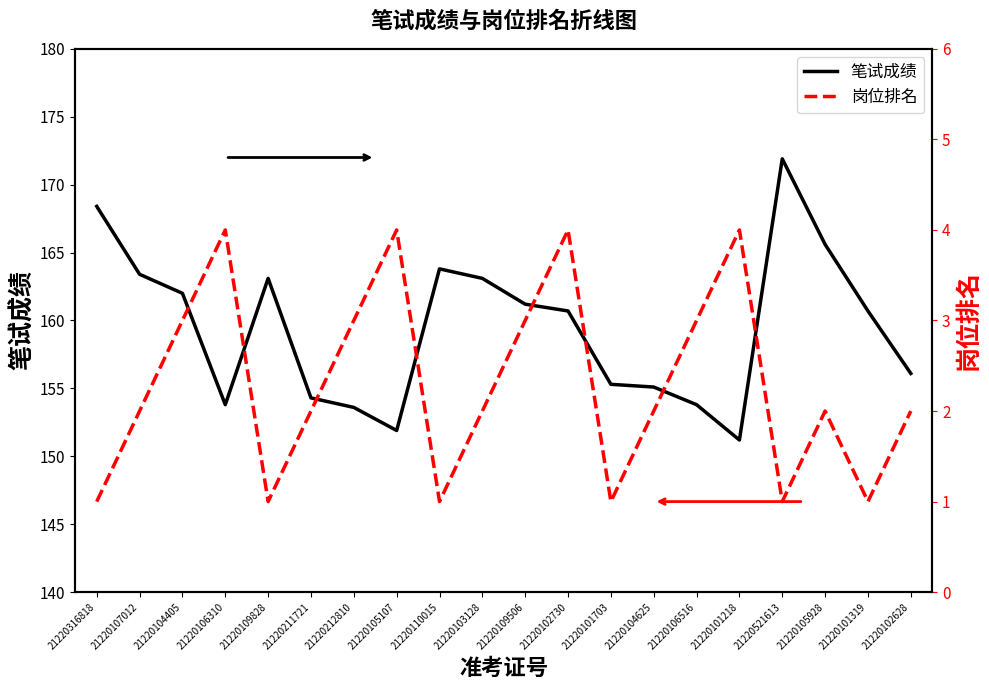

Reading right to left, transcribe all the data shown in this chart.

笔试成绩: 21220102628=156.1	21220101319=160.7	21220105928=165.6	21220521613=171.9	21220101218=151.2	21220106516=153.8	21220104625=155.1	21220101703=155.3	21220102730=160.7	21220109506=161.2	21220103128=163.1	21220110015=163.8	21220105107=151.9	21220212810=153.6	21220211721=154.3	21220109828=163.1	21220106310=153.8	21220104405=162.0	21220107012=163.4	21220316818=168.4
岗位排名: 21220102628=2.0	21220101319=1.0	21220105928=2.0	21220521613=1.0	21220101218=4.0	21220106516=3.0	21220104625=2.0	21220101703=1.0	21220102730=4.0	21220109506=3.0	21220103128=2.0	21220110015=1.0	21220105107=4.0	21220212810=3.0	21220211721=2.0	21220109828=1.0	21220106310=4.0	21220104405=3.0	21220107012=2.0	21220316818=1.0